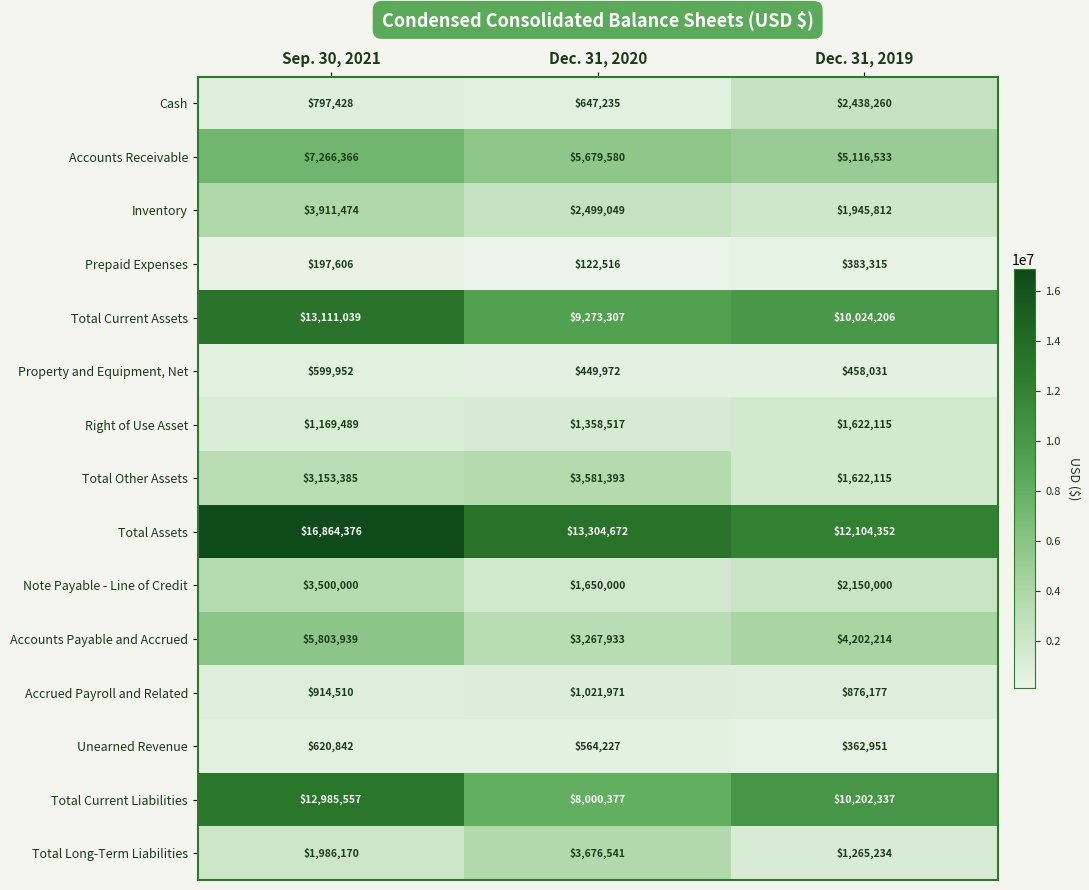

The Accounts Receivable series shows 7621226 at Dec. 31, 2019. True or false?

False